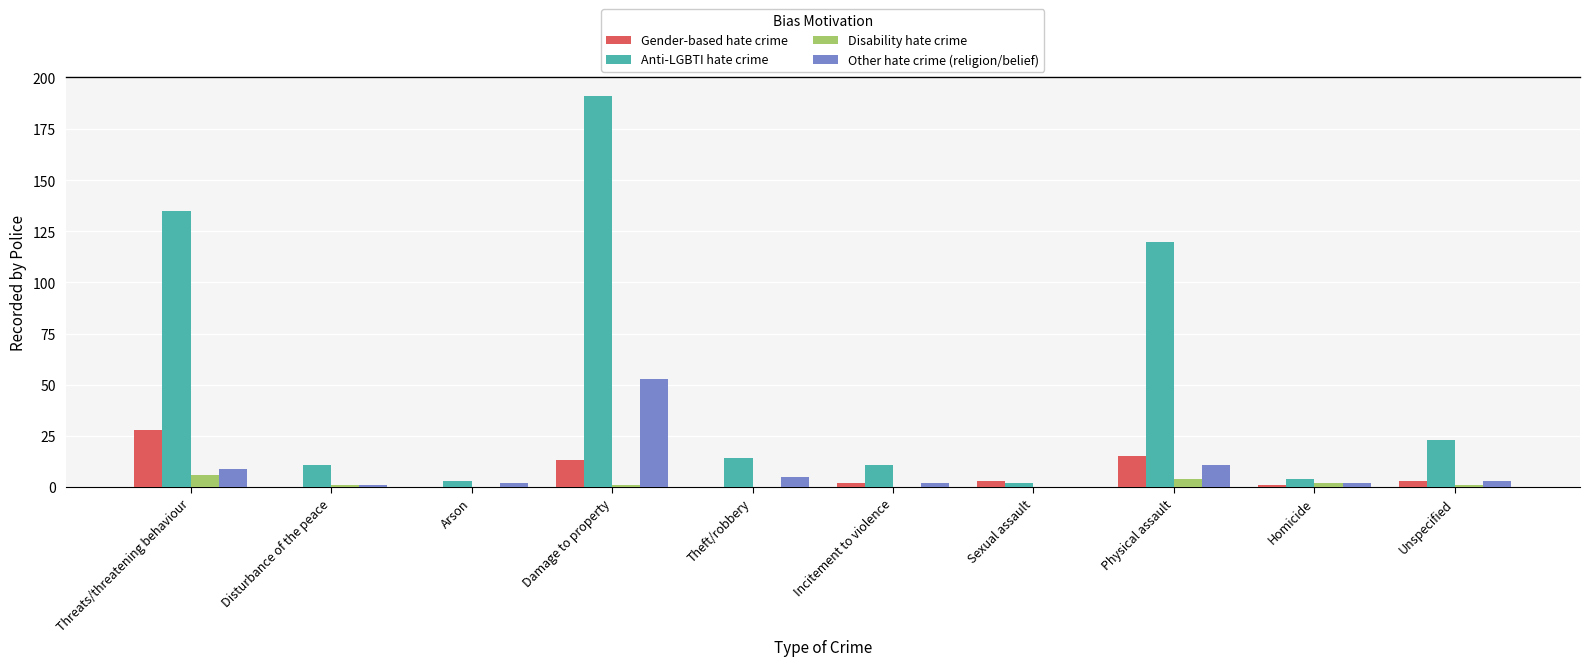

Count the number of data series in this chart.

4